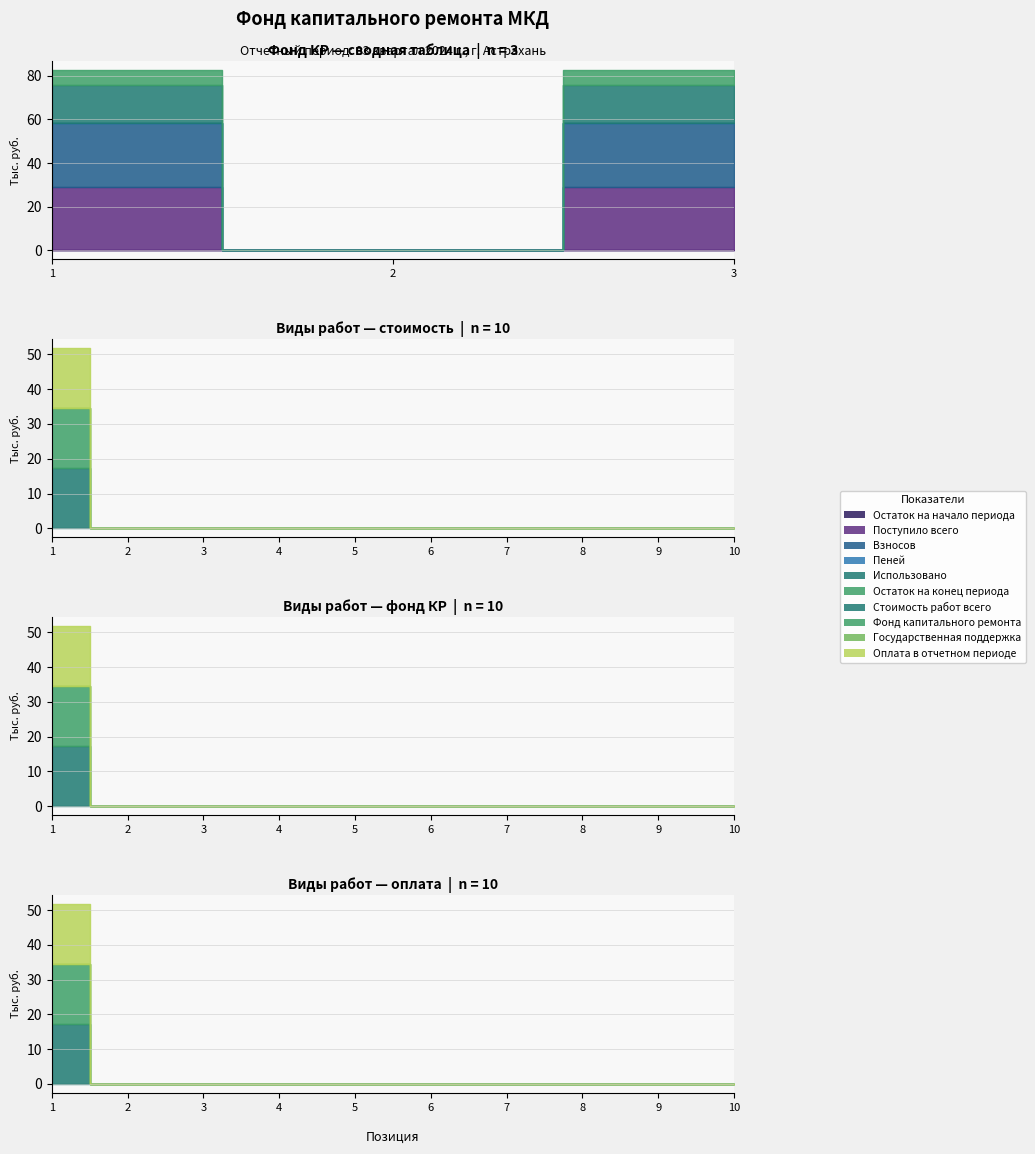

What is the sum of all Взносов values?

57.9